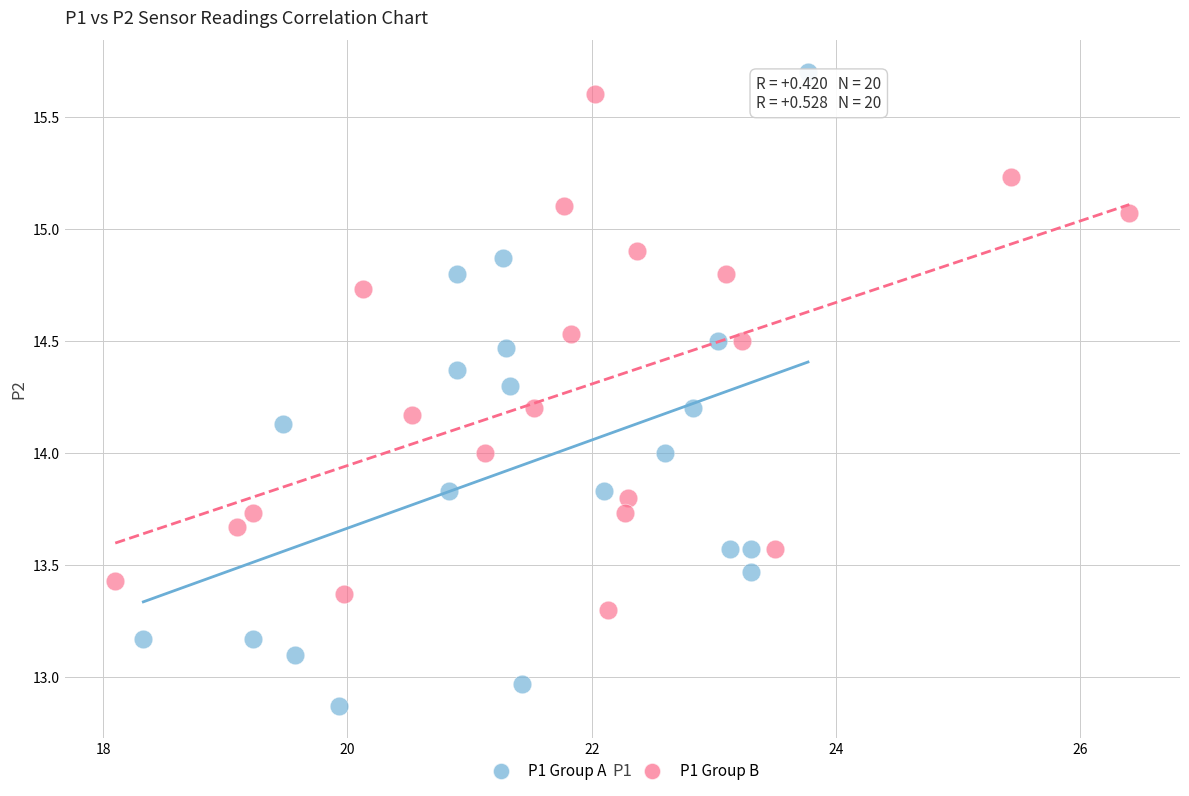

Which series contains the highest Y value?

P1 Group A